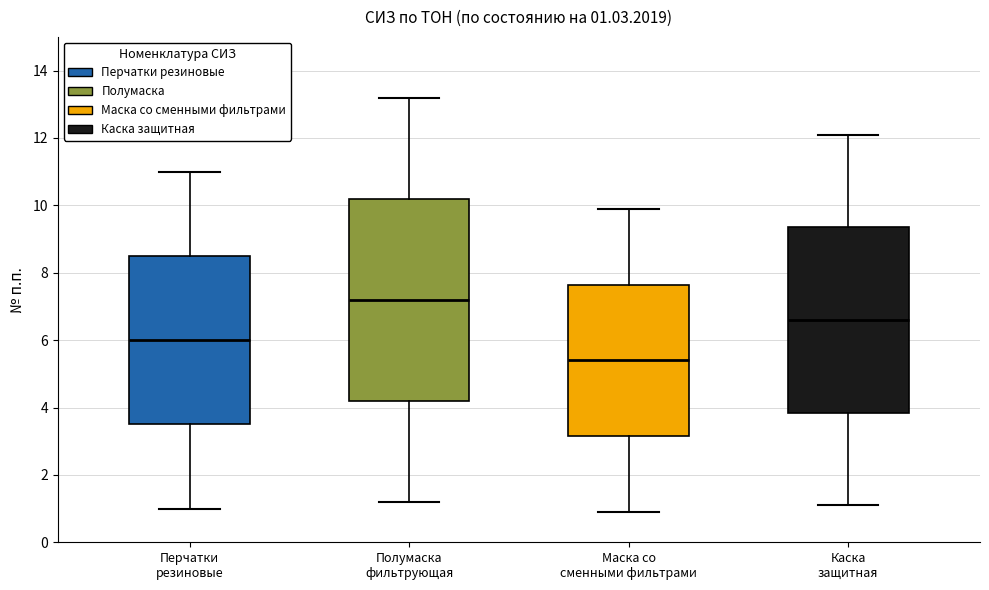

Which box has the lowest median line?

Маска со сменными фильтрами